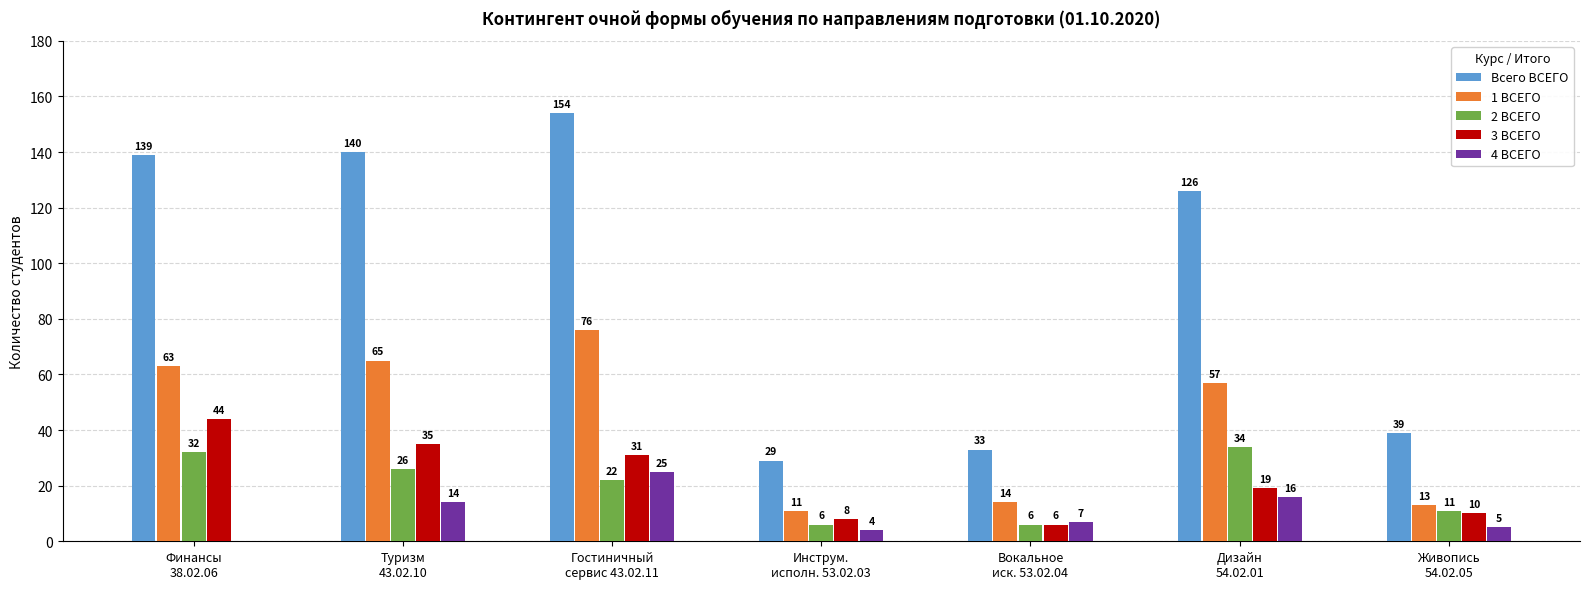

What is the highest value of the 2 ВСЕГО series?

34